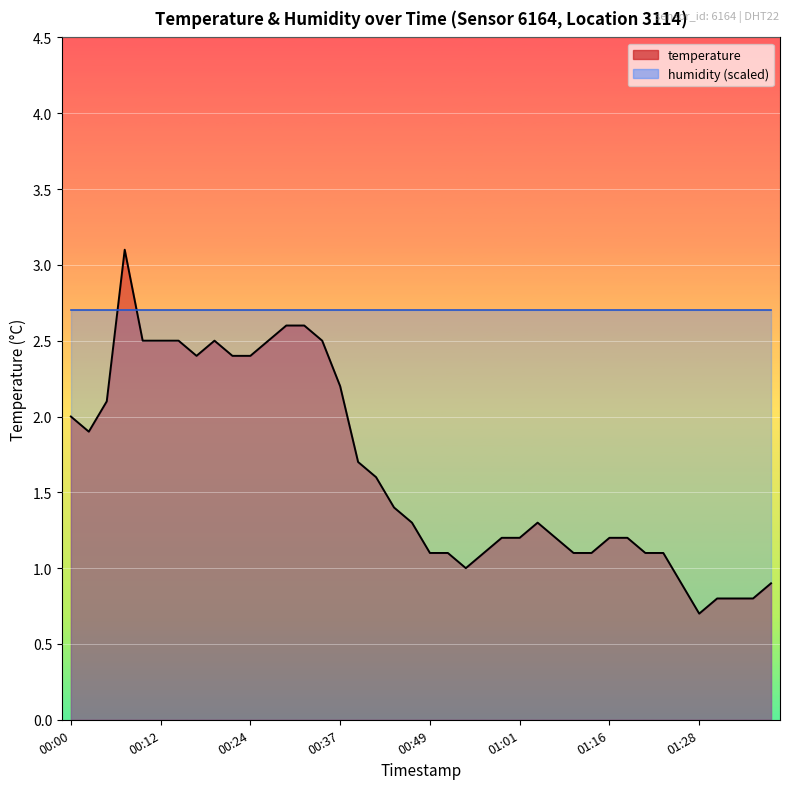

Rank the categories by value from lowest to highest.

2023-02-11T01:28:35, 2023-02-11T01:31:02, 2023-02-11T01:33:29, 2023-02-11T01:35:59, 2023-02-11T01:26:08, 2023-02-11T01:38:29, 2023-02-11T00:54:14, 2023-02-11T00:49:20, 2023-02-11T00:51:47, 2023-02-11T00:56:41, 2023-02-11T01:08:57, 2023-02-11T01:11:23, 2023-02-11T01:21:14, 2023-02-11T01:23:41, 2023-02-11T00:59:07, 2023-02-11T01:01:34, 2023-02-11T01:06:30, 2023-02-11T01:16:18, 2023-02-11T01:18:46, 2023-02-11T00:46:53, 2023-02-11T01:04:03, 2023-02-11T00:44:25, 2023-02-11T00:41:58, 2023-02-11T00:39:31, 2023-02-11T00:02:42, 2023-02-11T00:00:15, 2023-02-11T00:05:09, 2023-02-11T00:37:04, 2023-02-11T00:17:27, 2023-02-11T00:22:21, 2023-02-11T00:24:48, 2023-02-11T00:10:04, 2023-02-11T00:12:33, 2023-02-11T00:15:00, 2023-02-11T00:19:54, 2023-02-11T00:27:15, 2023-02-11T00:34:37, 2023-02-11T00:29:43, 2023-02-11T00:32:10, 2023-02-11T00:07:36